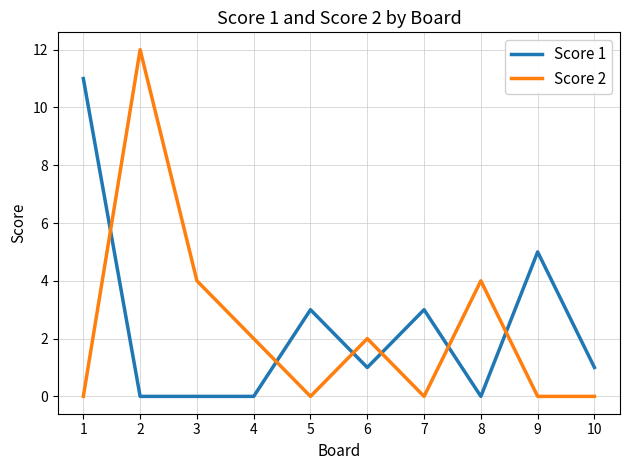

Rank the series at 8 from lowest to highest value.

Score 1, Score 2